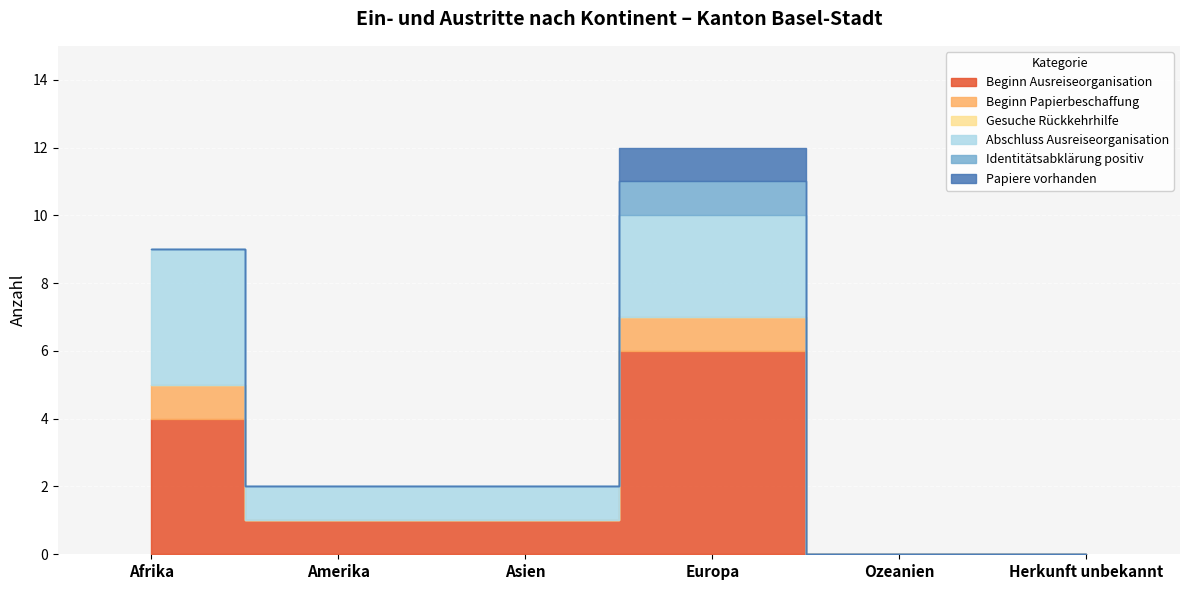

At which label does Beginn Ausreiseorganisation first exceed 1?

Afrika